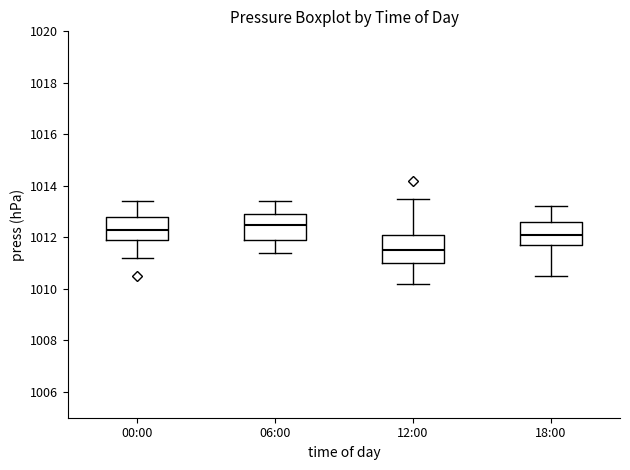

Where is the lower edge of the box for 18:00 on the y-axis? The values are not printed on the chart, so give them approximately, as read against the axis.

1011.8